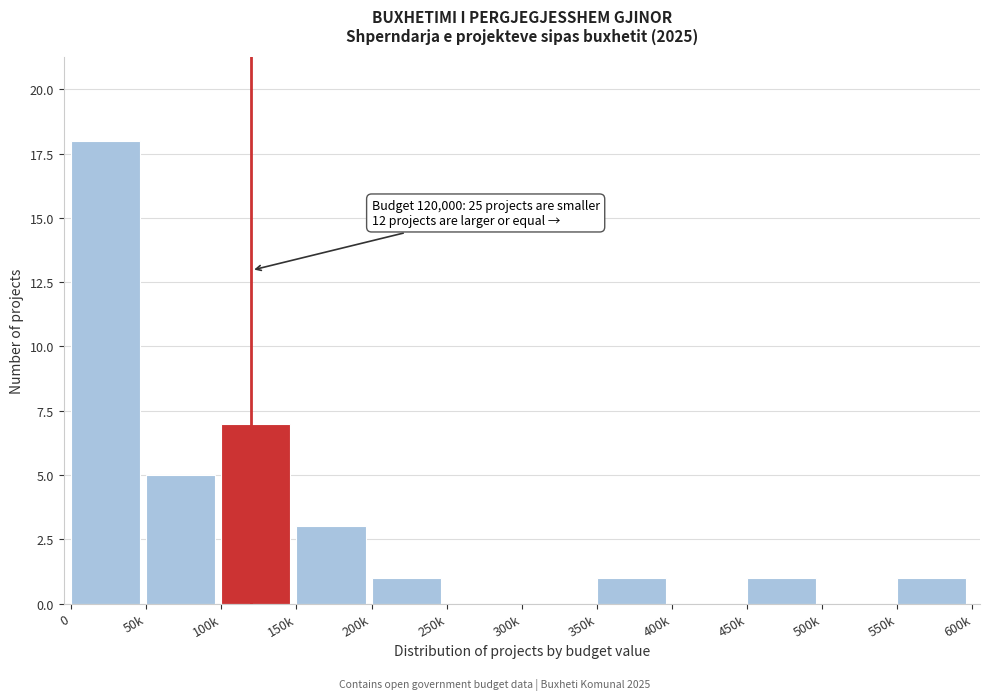

Reading left to right, what are all the values shown in this chart?

0=18	50k=5	100k=7	150k=3	200k=1	250k=0	300k=0	350k=1	400k=0	450k=1	500k=0	550k=1